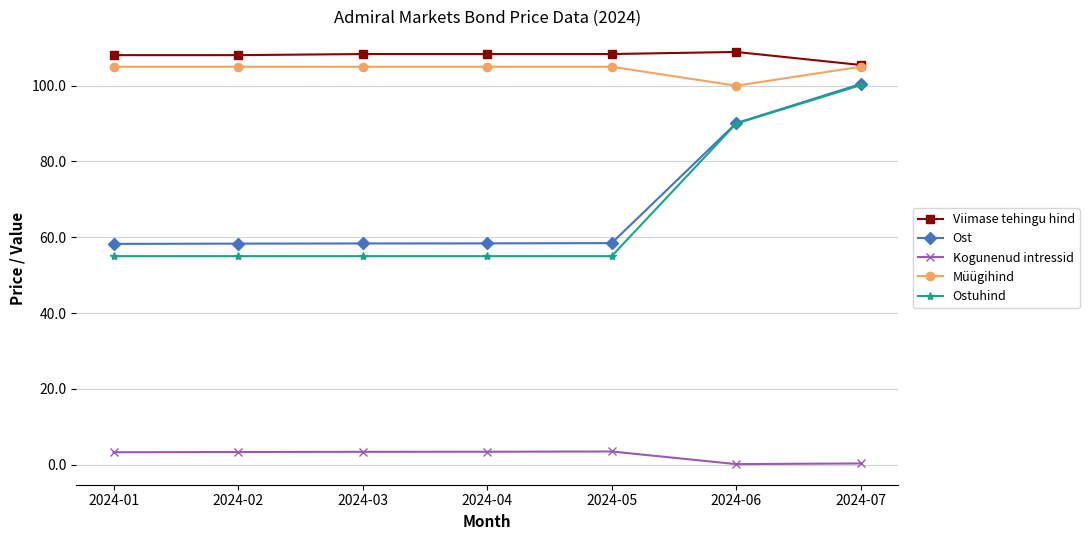

What is the value of the Kogunenud intressid point at the 5th from the left?

3.4